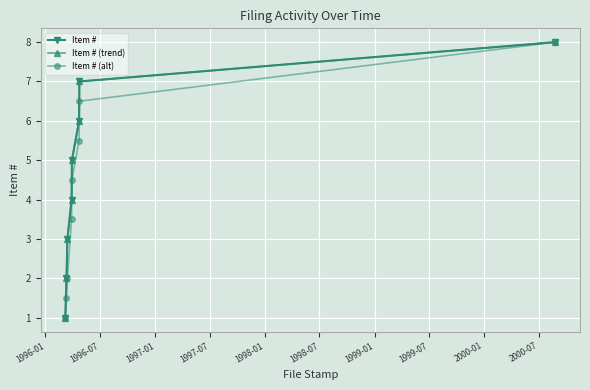

Does the chart have visible grid lines?

Yes